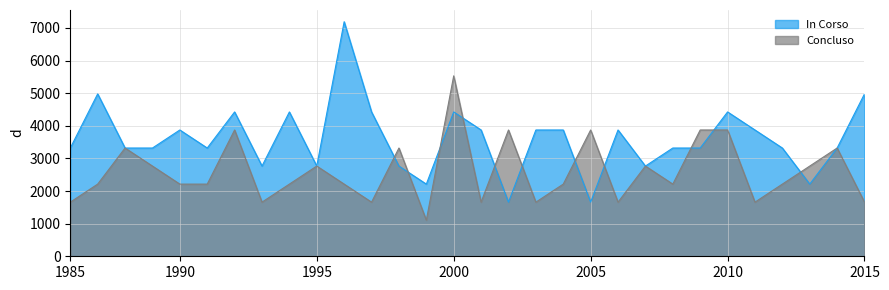

Read the Concluso value at 8.

2212